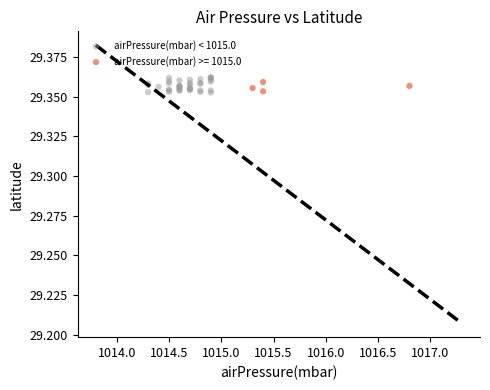

Which series has the widest spread of Y values?

airPressure(mbar) < 1015.0